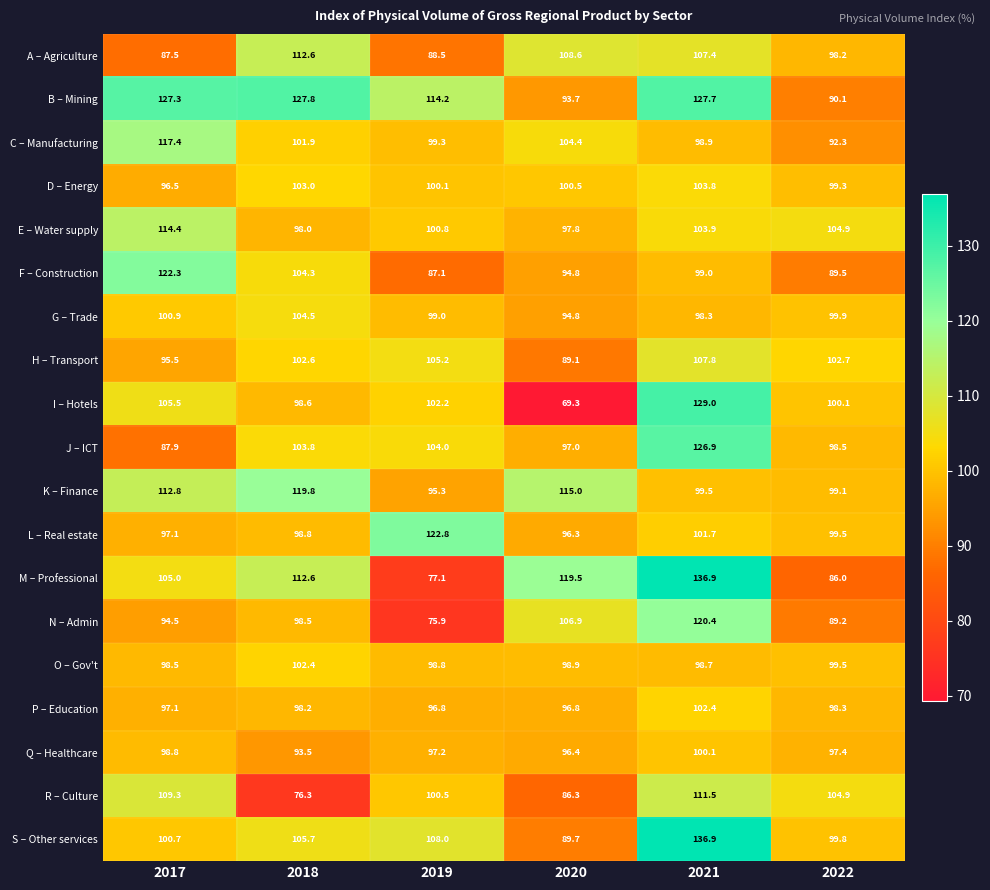

What is the sum of all Q – Healthcare values?

583.4